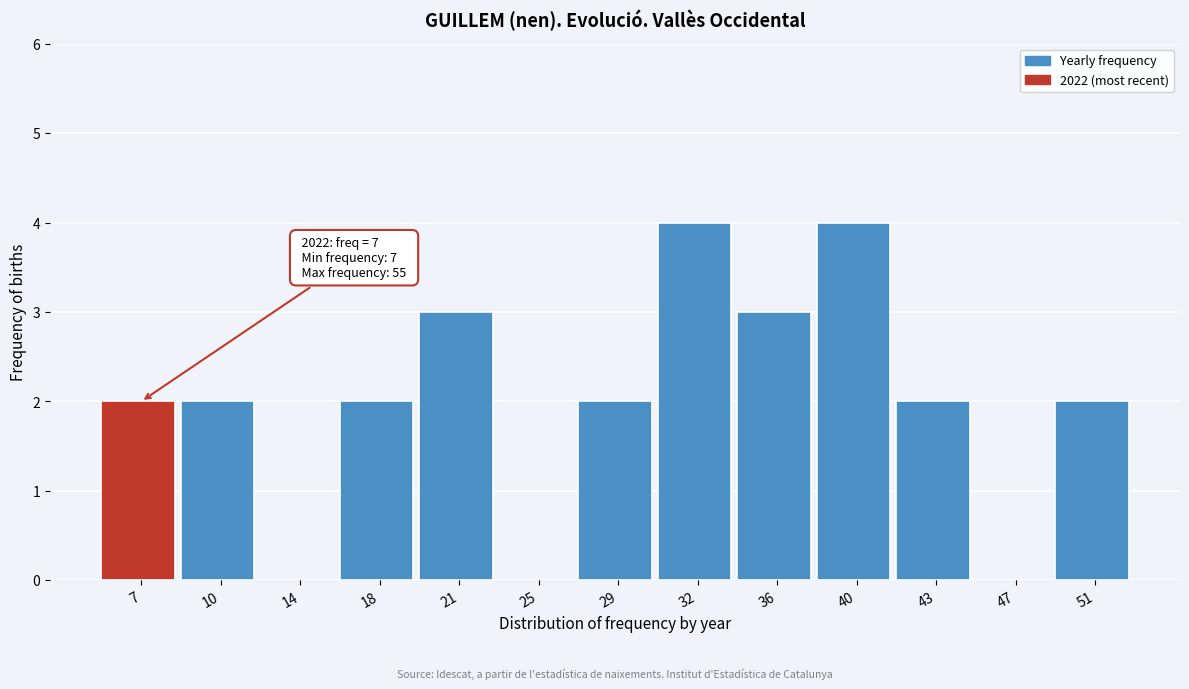

Reading right to left, what are all the values shown in this chart?

51=2	47=0	43=2	40=4	36=3	32=4	29=2	25=0	21=3	18=2	14=0	10=2	7=2